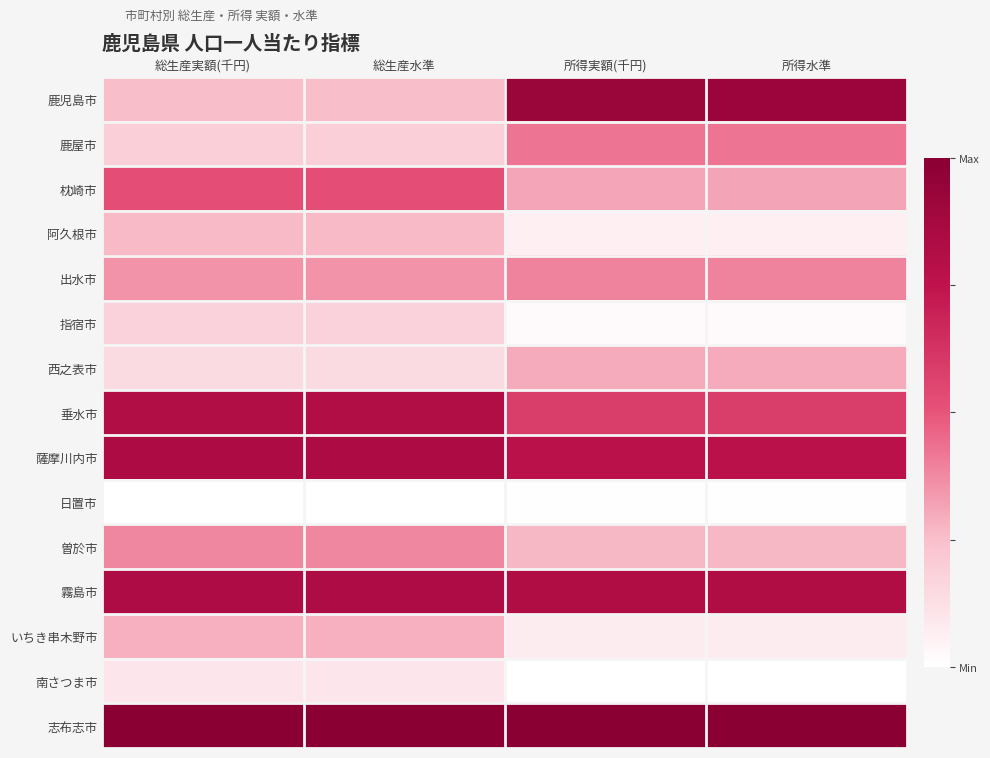

What is the difference between the highest and lowest values at 総生産実額(千円)?

1.0